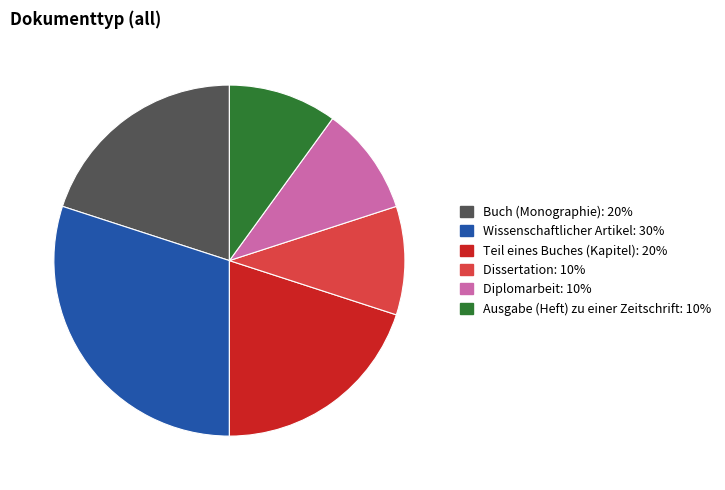

How many segments does this pie chart have?

6